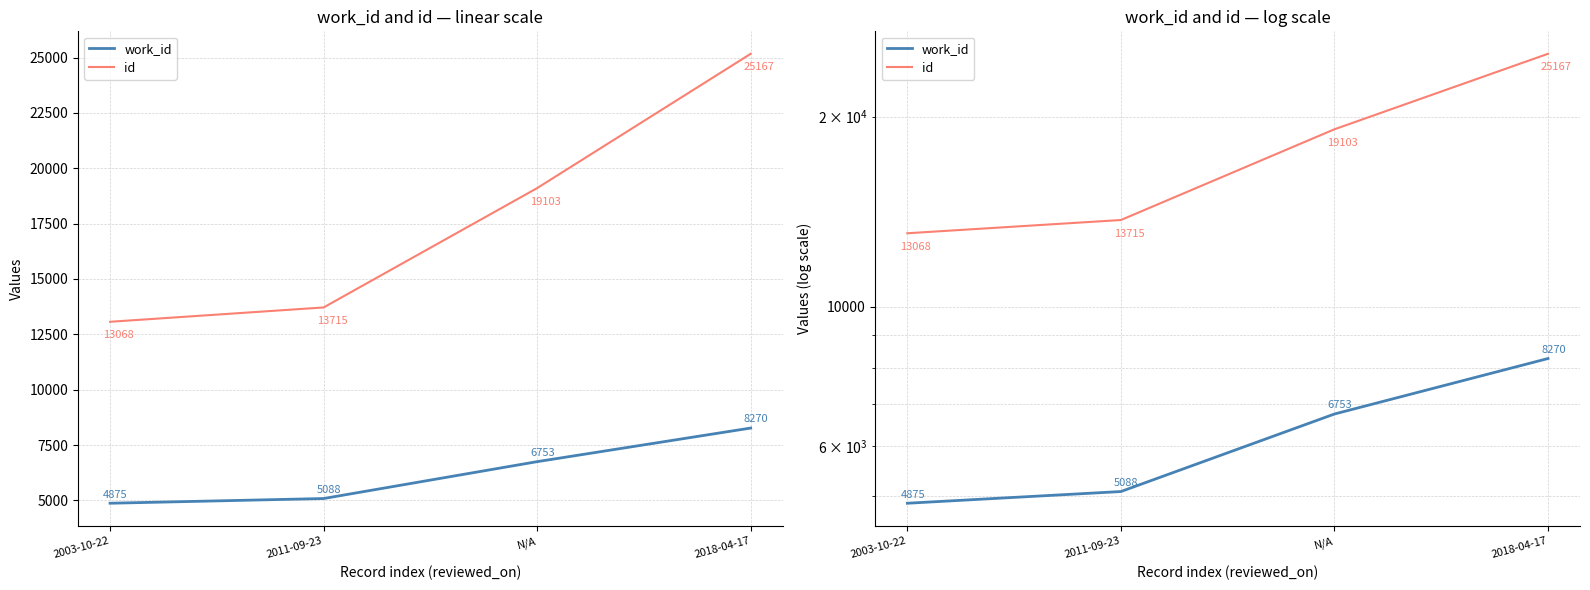

At which label does id first exceed 19103?

2018-04-17